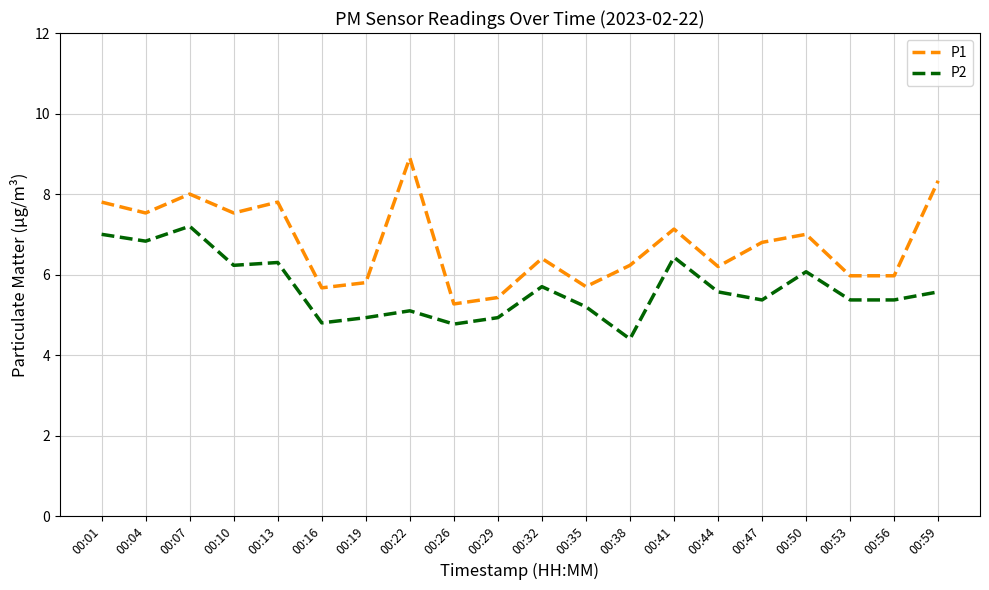

Reading left to right, extract all data points from this chart.

P1: 7.8	7.5	8.0	7.5	7.8	5.7	5.8	8.9	5.3	5.4	6.4	5.7	6.2	7.1	6.2	6.8	7.0	6.0	6.0	8.3
P2: 7.0	6.8	7.2	6.2	6.3	4.8	4.9	5.1	4.8	4.9	5.7	5.2	4.4	6.4	5.6	5.4	6.1	5.4	5.4	5.6